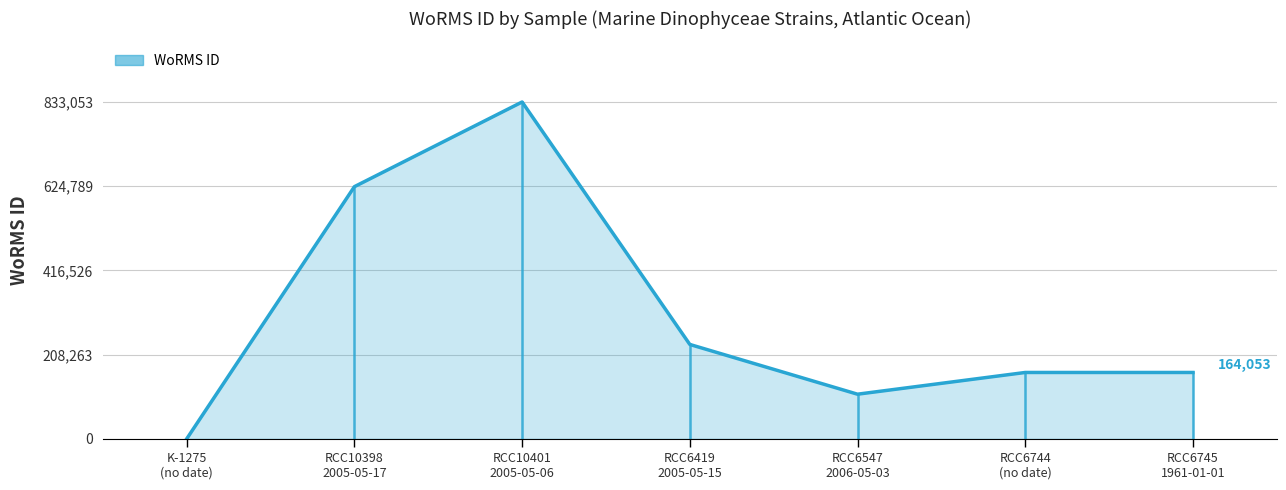

True or false: the data shows 164053 at RCC6745
1961-01-01.

True